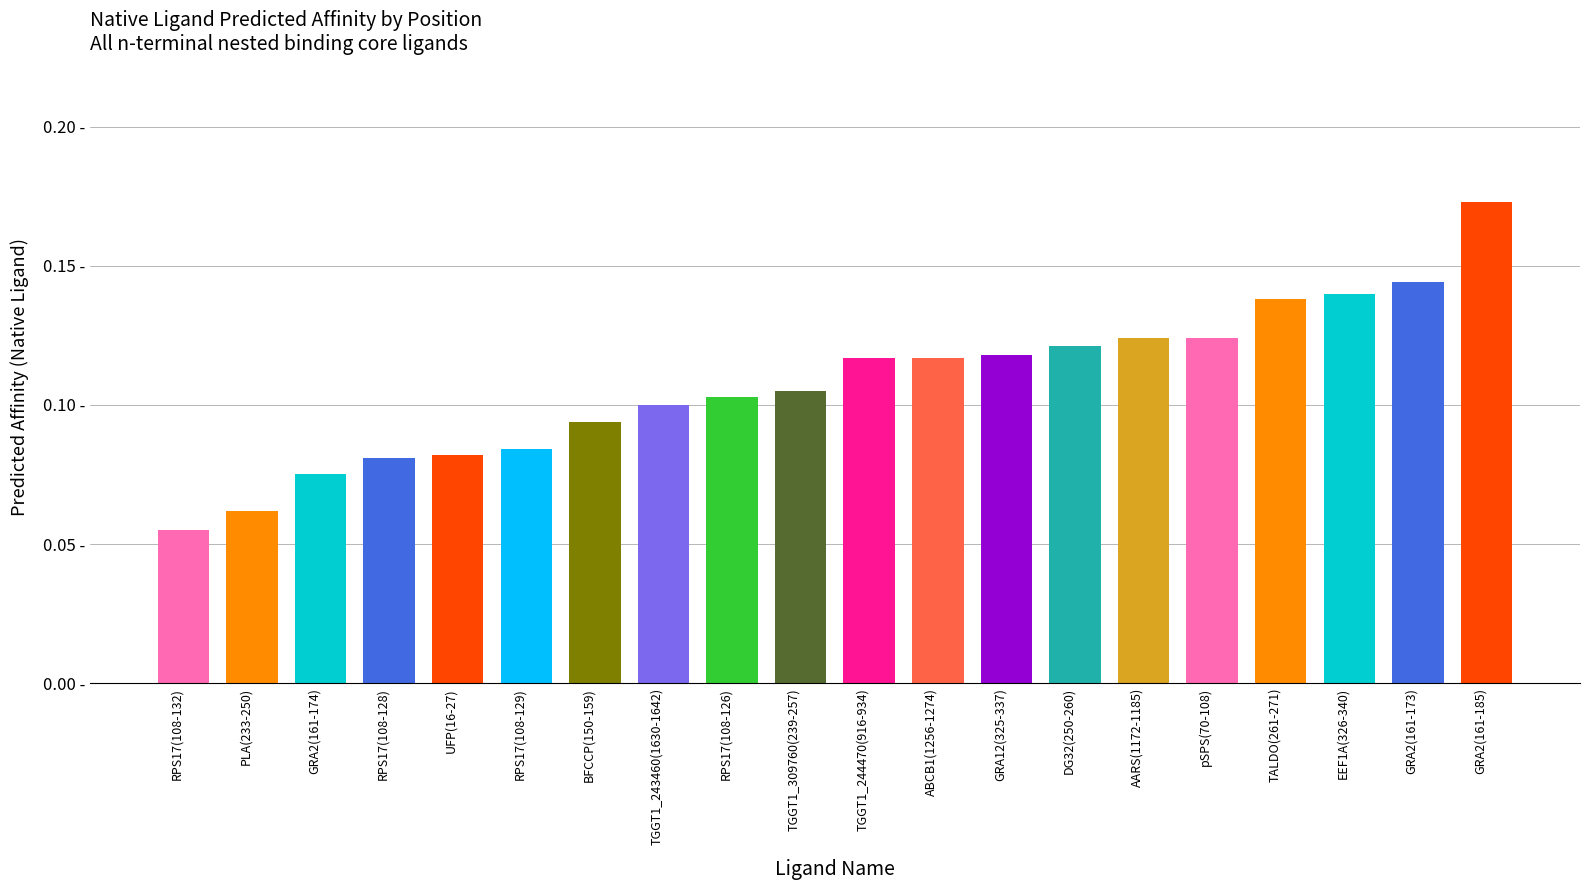

Does the chart contain any negative values?

No